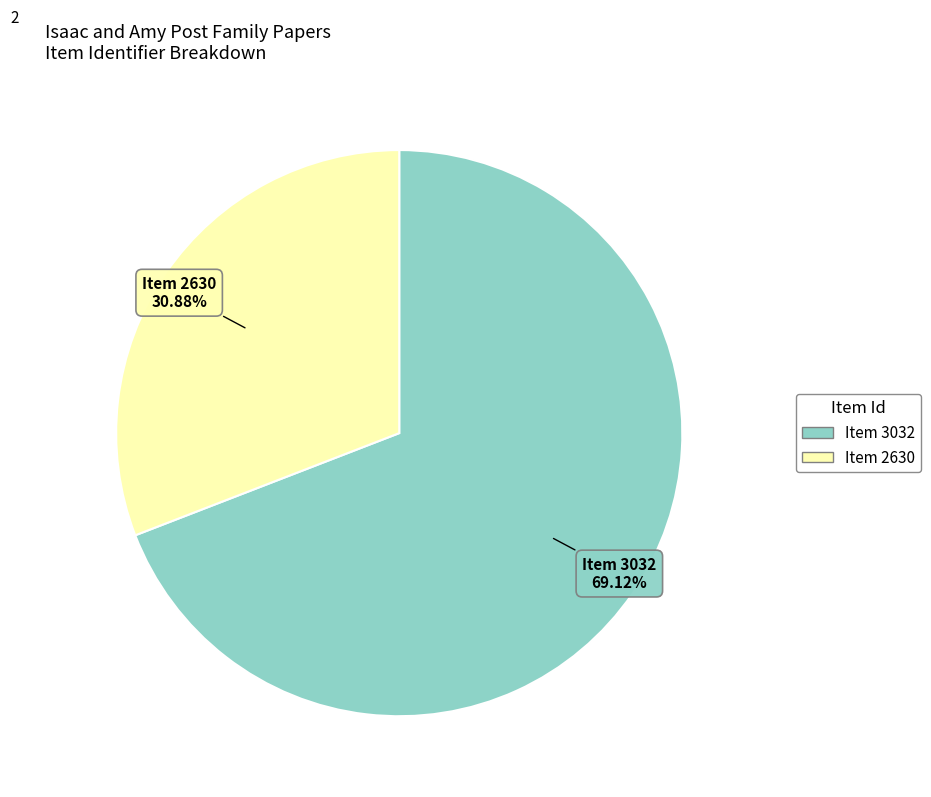

Does any single category account for the majority?

Yes